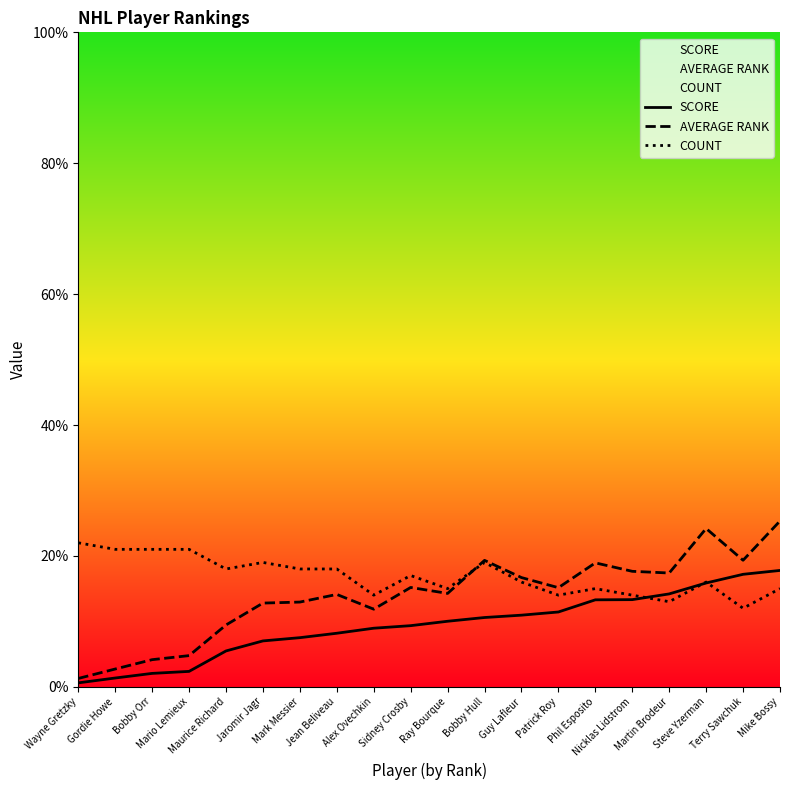

What is the difference between the COUNT values at Alex Ovechkin and Guy Lafleur?

2.0